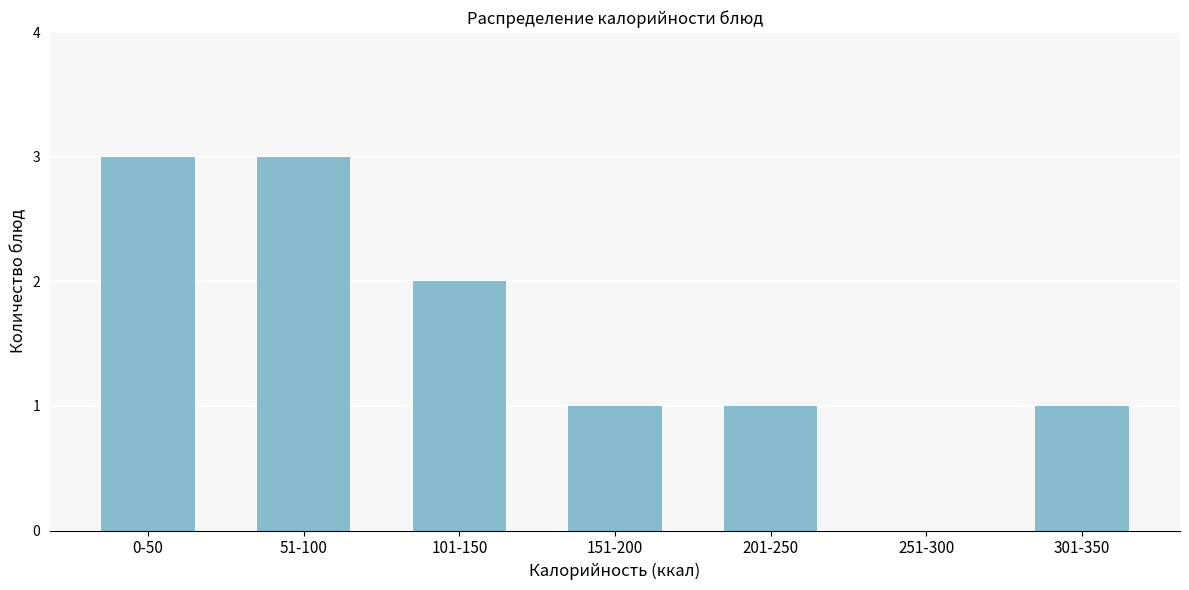

Reading right to left, transcribe all the data shown in this chart.

301-350=1	251-300=0	201-250=1	151-200=1	101-150=2	51-100=3	0-50=3